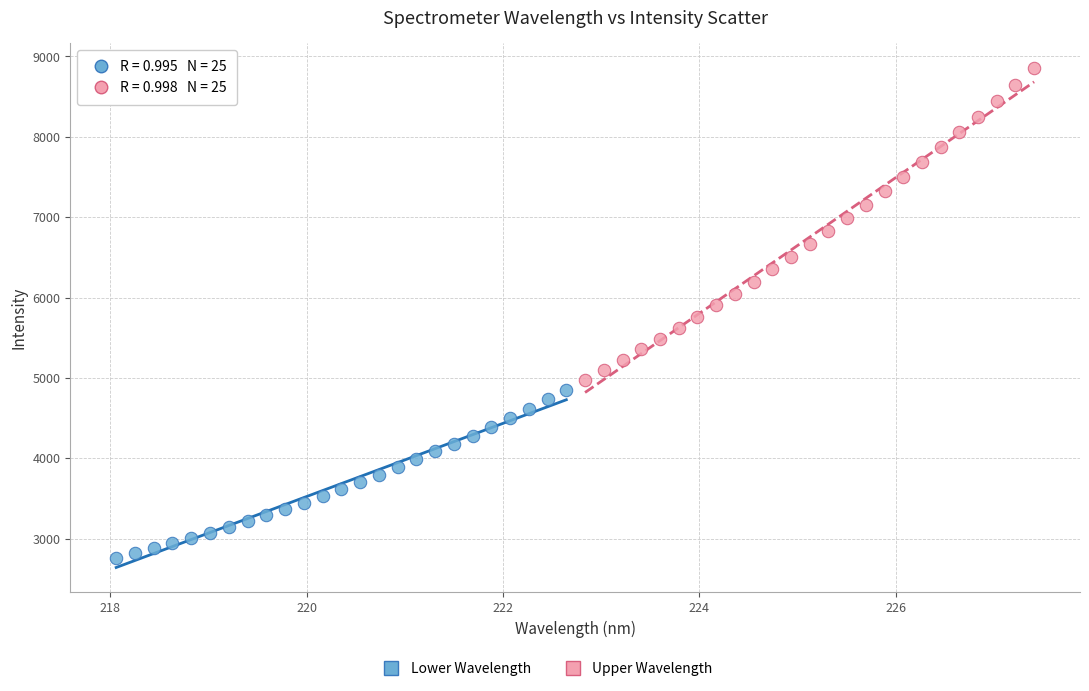

Which series reaches the minimum Y coordinate?

Lower Wavelength